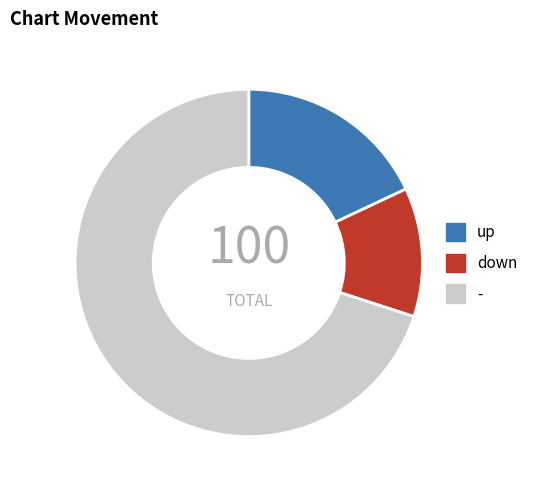

Between down and up, which is larger?

up